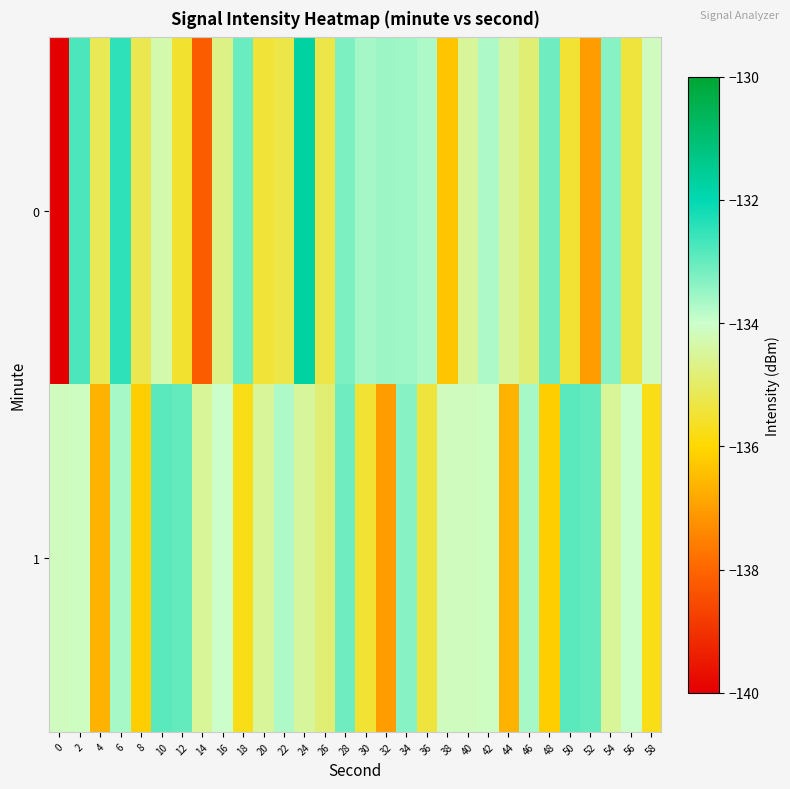

Reading right to left, transcribe all the data shown in this chart.

0: 58=-134.1	56=-135.4	54=-133.3	52=-137.0	50=-135.5	48=-133.1	46=-134.8	44=-134.5	42=-133.7	40=-134.5	38=-136.3	36=-133.7	34=-133.6	32=-133.5	30=-133.6	28=-133.2	26=-135.3	24=-131.8	22=-135.3	20=-135.5	18=-133.0	16=-134.7	14=-138.2	12=-135.5	10=-134.3	8=-135.2	6=-132.5	4=-135.2	2=-132.8	0=-226.7
1: 58=-135.8	56=-134.0	54=-134.5	52=-133.0	50=-132.9	48=-136.2	46=-133.6	44=-136.7	42=-134.1	40=-134.1	38=-134.1	36=-135.4	34=-133.3	32=-137.0	30=-135.5	28=-133.1	26=-134.8	24=-134.5	22=-133.7	20=-134.5	18=-135.8	16=-134.0	14=-134.5	12=-133.0	10=-132.9	8=-136.2	6=-133.6	4=-136.7	2=-134.1	0=-134.1